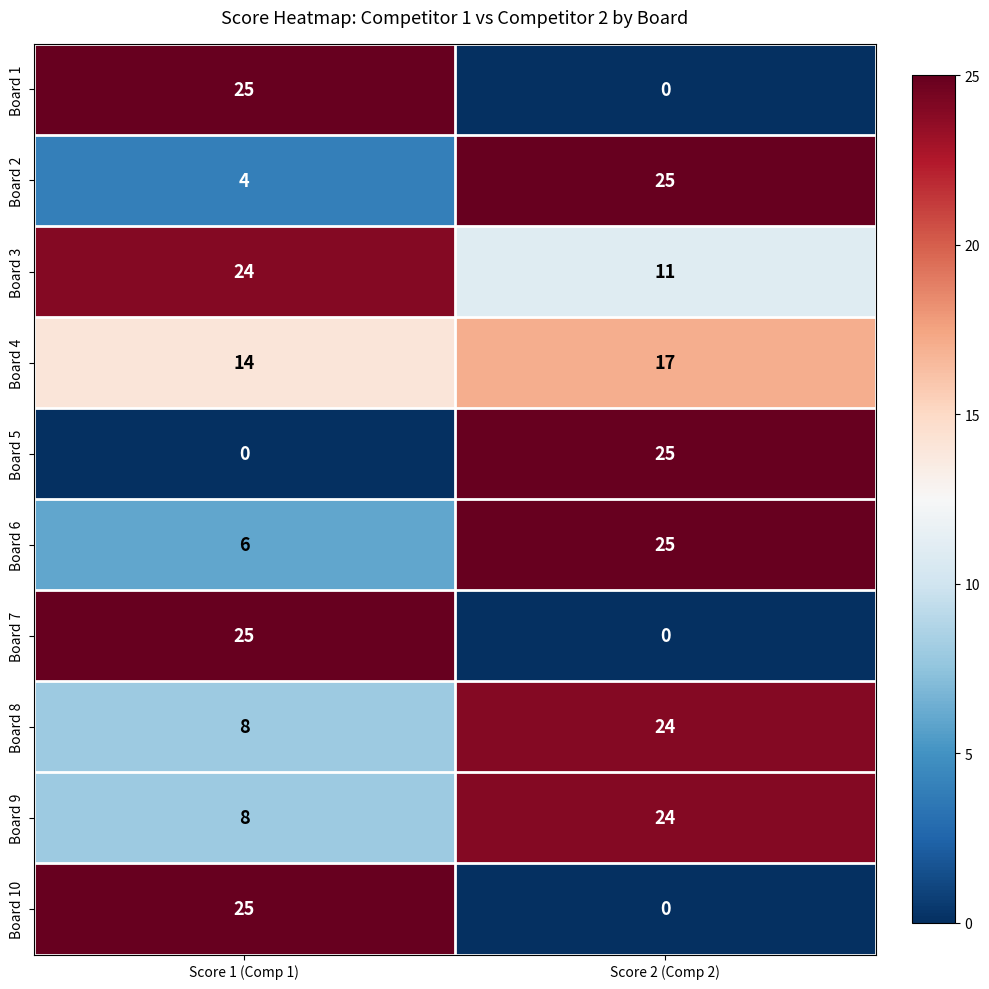

What is the sum of the Board 1 values at Score 1 (Comp 1) and Score 2 (Comp 2)?

25